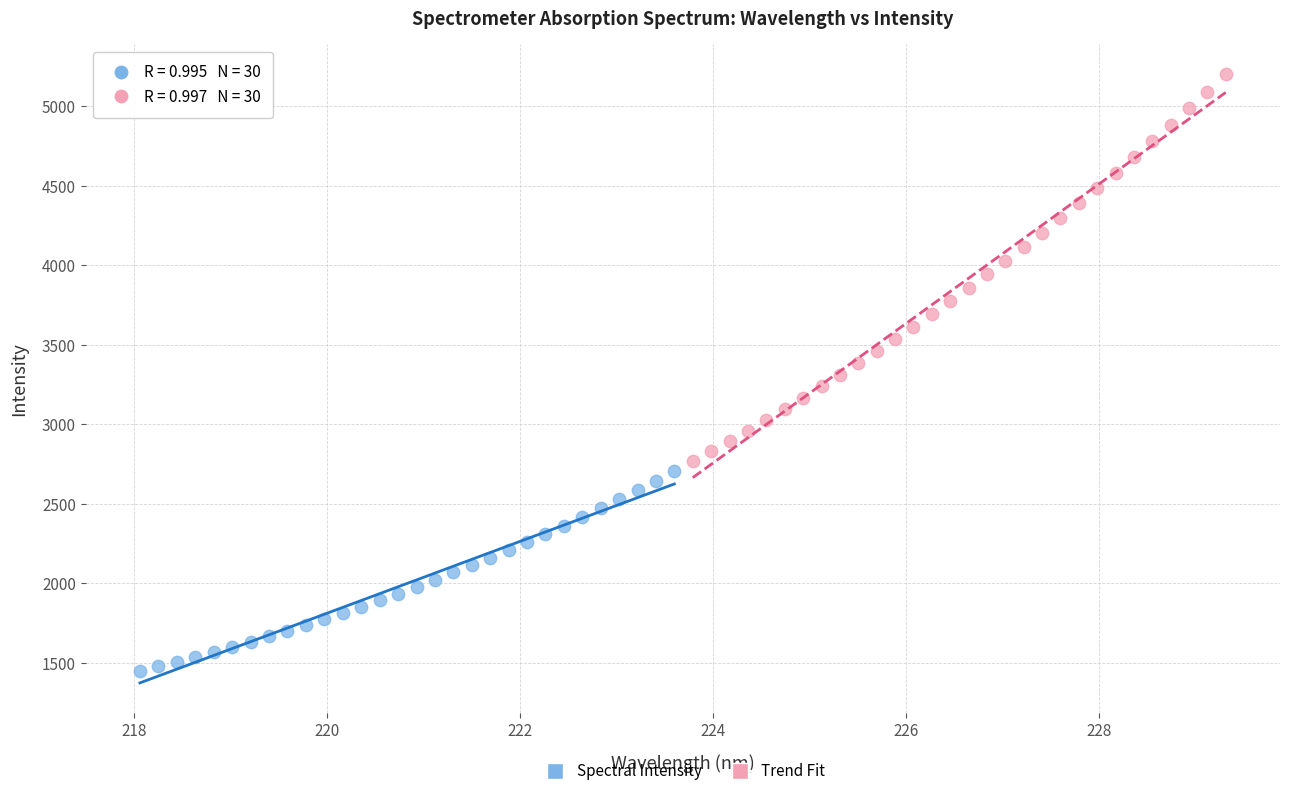

Which series contains the highest Y value?

Trend Fit